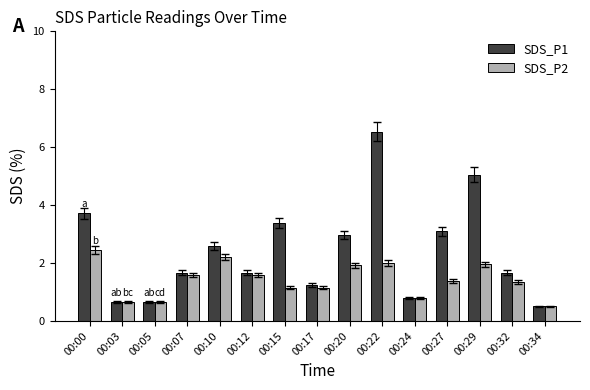

The value of SDS_P2 at 00:22 is 2.0. True or false?

True